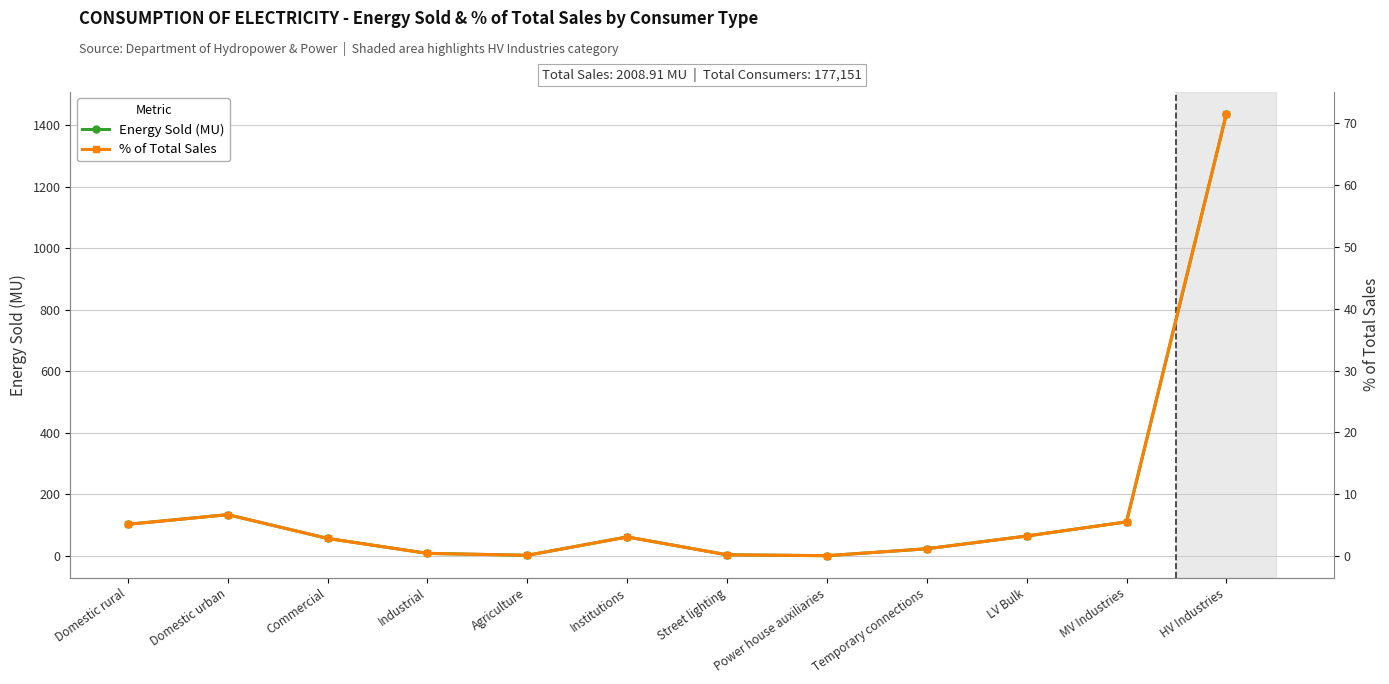

List the labels in order of % of Total Sales value, smallest first.

Power house auxiliaries, Agriculture, Street lighting, Industrial, Temporary connections, Commercial, Institutions, LV Bulk, Domestic rural, MV Industries, Domestic urban, HV Industries